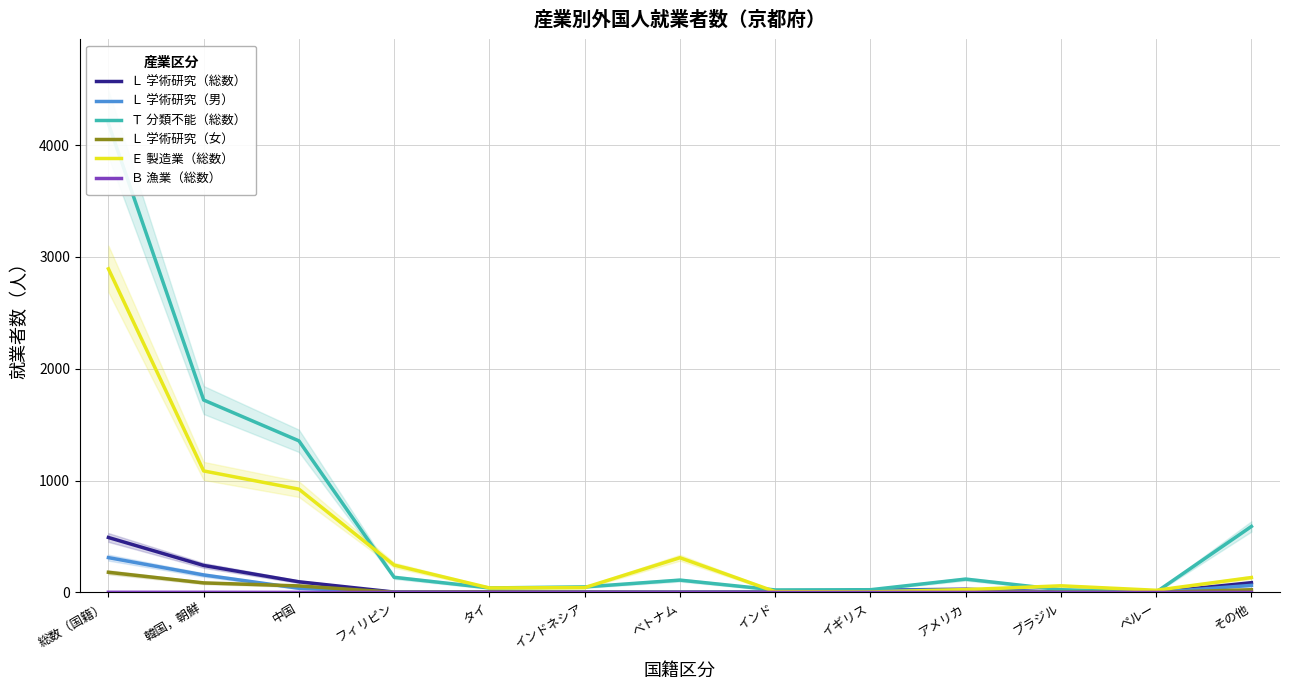

Reading left to right, what are all the values shown in this chart?

Ｌ 学術研究（総数）: 総数（国籍）=491	韓国，朝鮮=241	中国=95	フィリピン=3	タイ=5	インドネシア=3	ベトナム=2	インド=4	イギリス=20	アメリカ=28	ブラジル=3	ペルー=0	その他=87
Ｌ 学術研究（男）: 総数（国籍）=311	韓国，朝鮮=156	中国=37	フィリピン=2	タイ=2	インドネシア=2	ベトナム=2	インド=4	イギリス=19	アメリカ=23	ブラジル=1	ペルー=0	その他=63
Ｔ 分類不能（総数）: 総数（国籍）=4191	韓国，朝鮮=1720	中国=1355	フィリピン=135	タイ=40	インドネシア=49	ベトナム=110	インド=22	イギリス=24	アメリカ=119	ブラジル=24	ペルー=3	その他=590
Ｌ 学術研究（女）: 総数（国籍）=180	韓国，朝鮮=85	中国=58	フィリピン=1	タイ=3	インドネシア=1	ベトナム=0	インド=0	イギリス=1	アメリカ=5	ブラジル=2	ペルー=0	その他=24
Ｅ 製造業（総数）: 総数（国籍）=2893	韓国，朝鮮=1086	中国=923	フィリピン=244	タイ=40	インドネシア=43	ベトナム=310	インド=7	イギリス=4	アメリカ=25	ブラジル=59	ペルー=19	その他=133
Ｂ 漁業（総数）: 総数（国籍）=1	韓国，朝鮮=1	中国=0	フィリピン=0	タイ=0	インドネシア=0	ベトナム=0	インド=0	イギリス=0	アメリカ=0	ブラジル=0	ペルー=0	その他=0